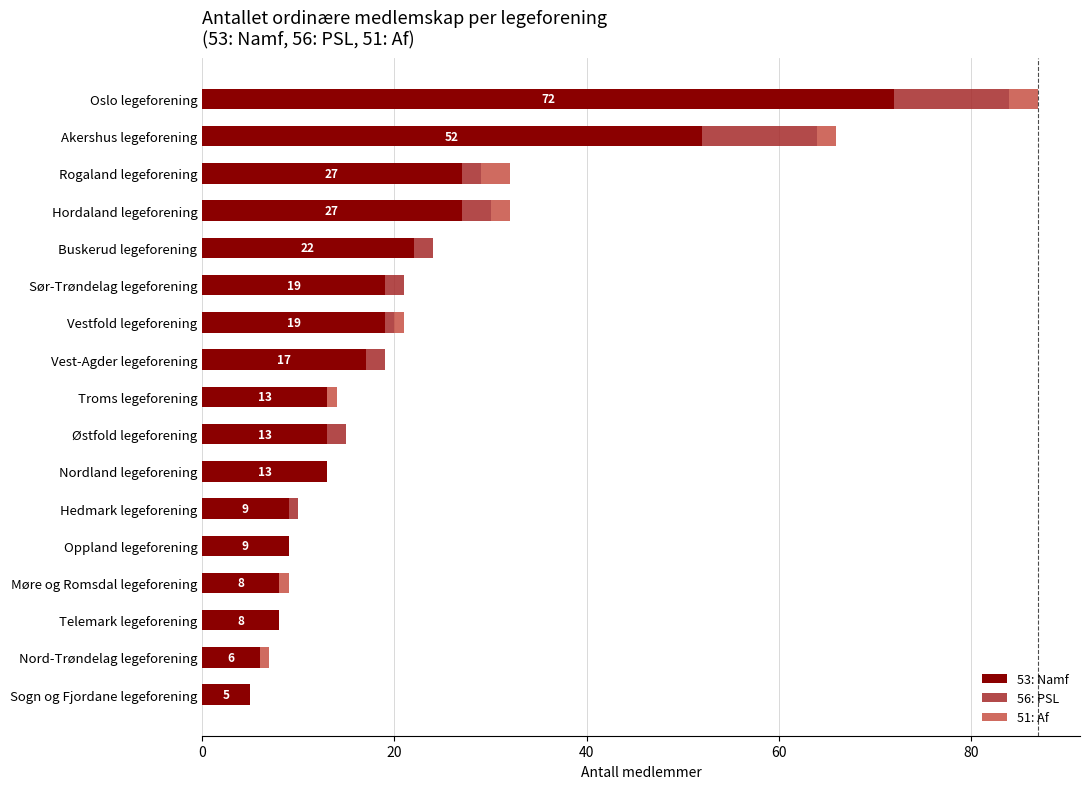

Count the 51: Af values in the range 0 to 1.

13